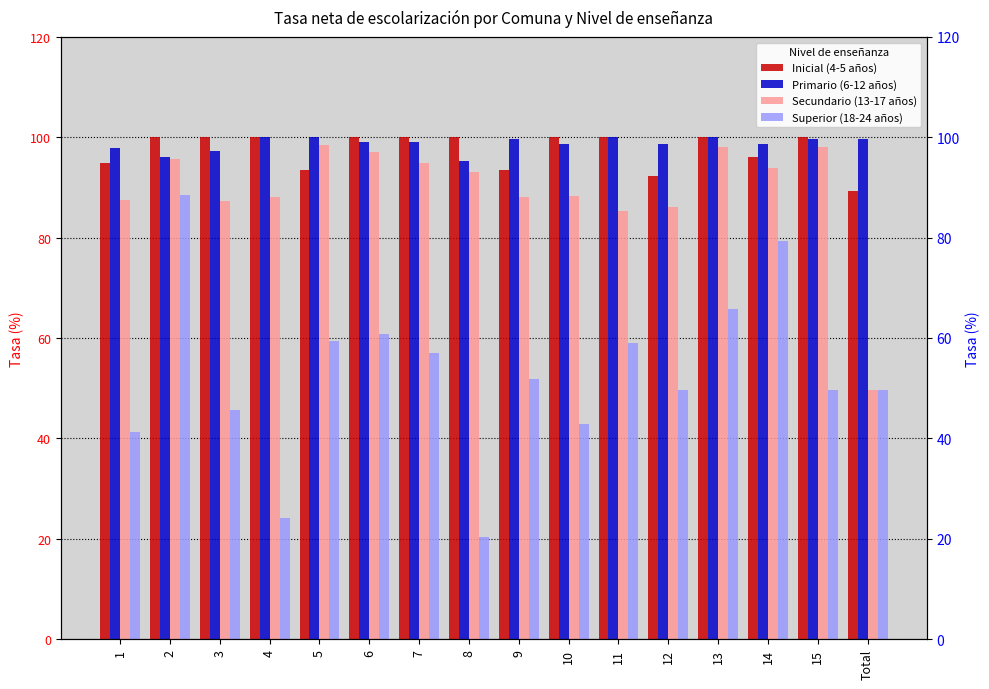

What is the label of the 9th bar from the left?

9